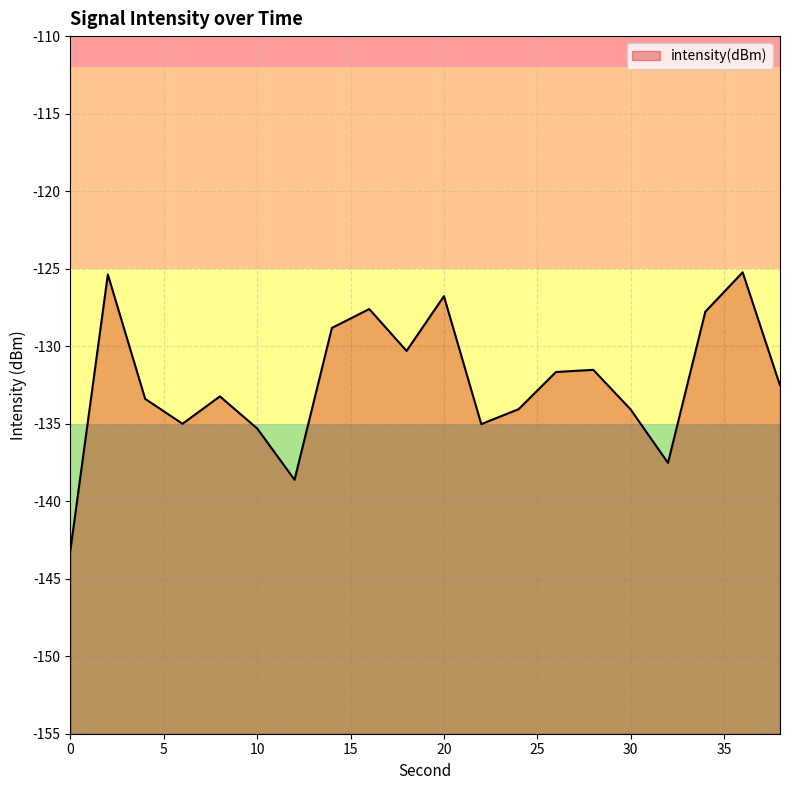

What is the average value?

-132.4